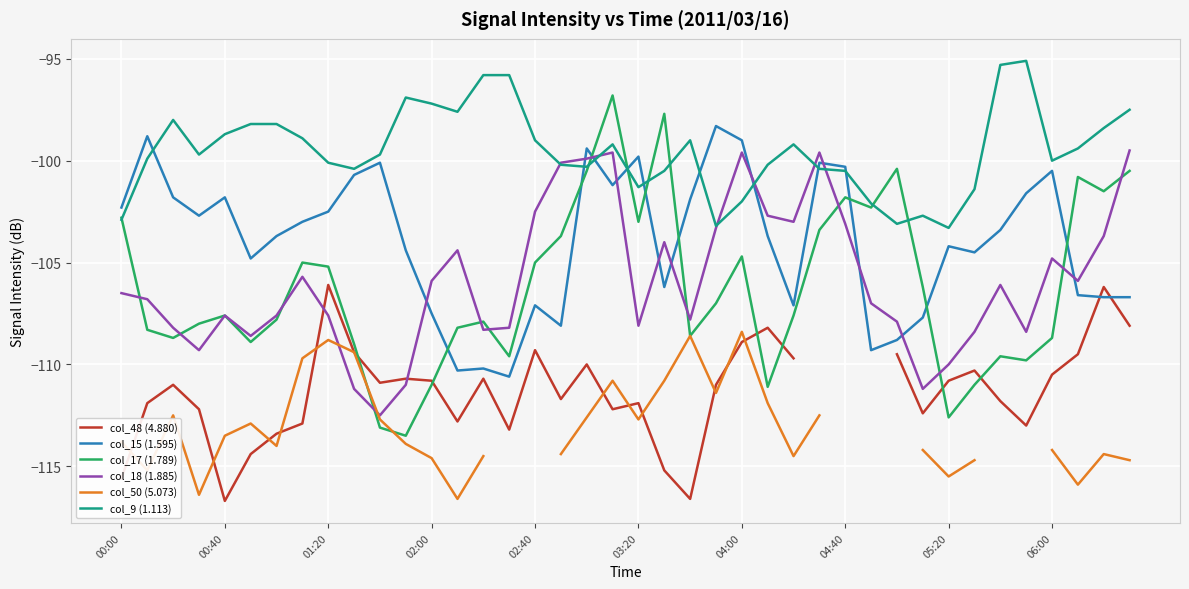

What is the maximum value for col_17 (1.789)?

-96.8